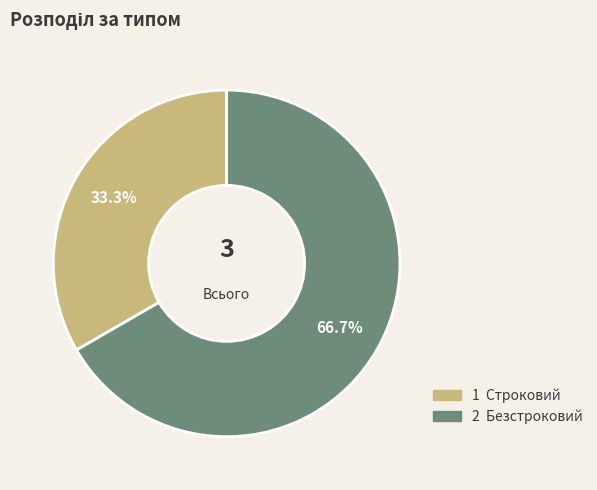

Is there a majority slice in this chart?

Yes